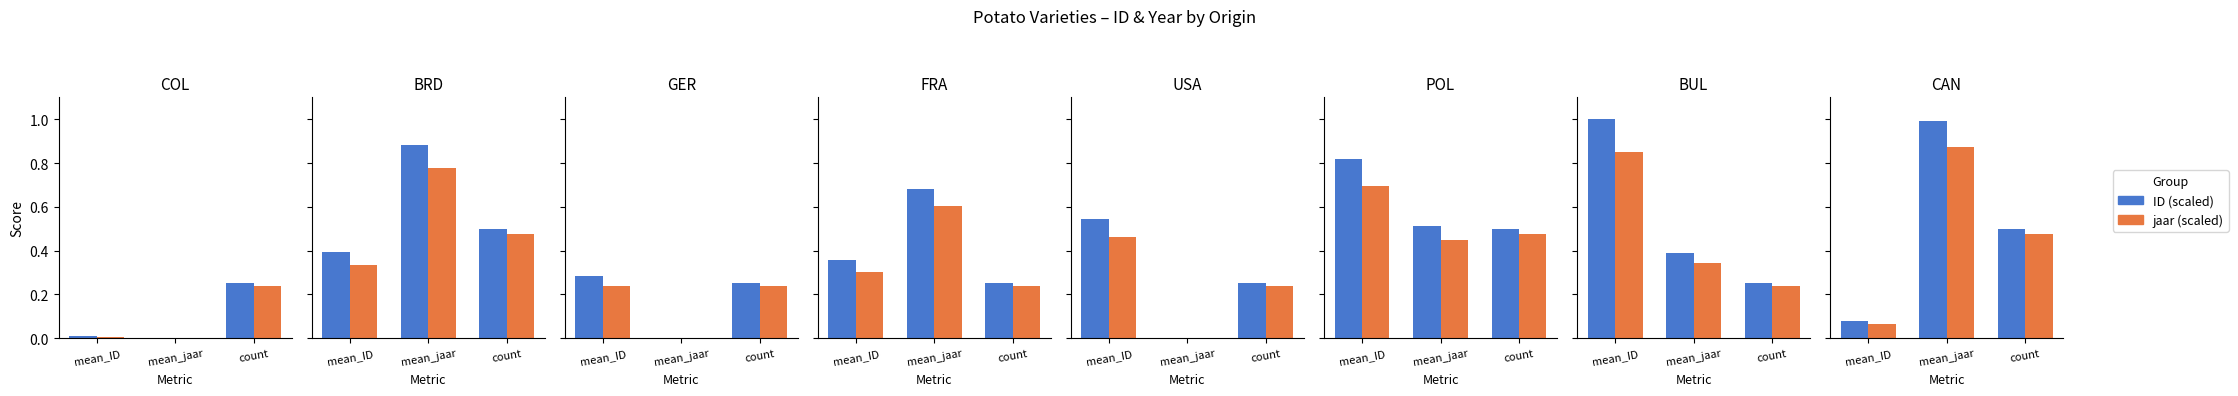

Between mean_ID and mean_jaar, which series saw the biggest shift?

ID (scaled)